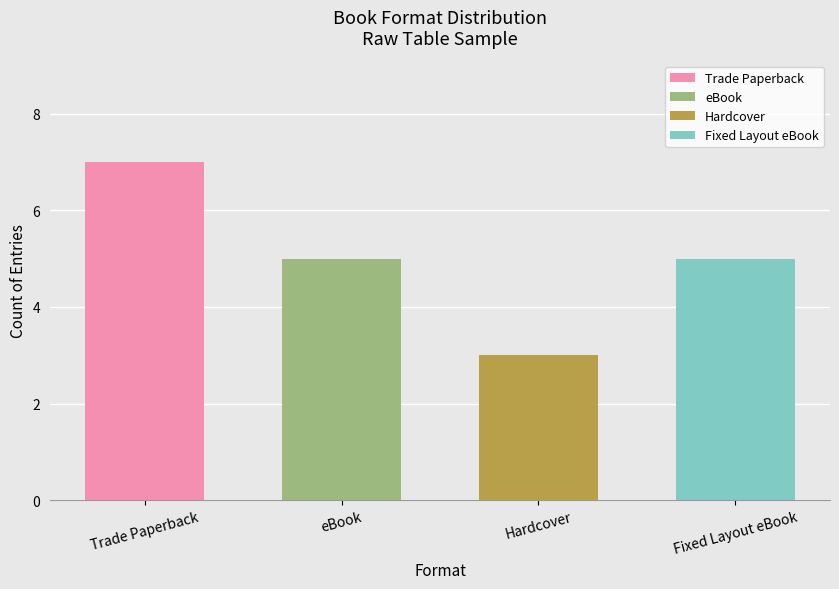

Where does the data first go above 5?

Trade Paperback